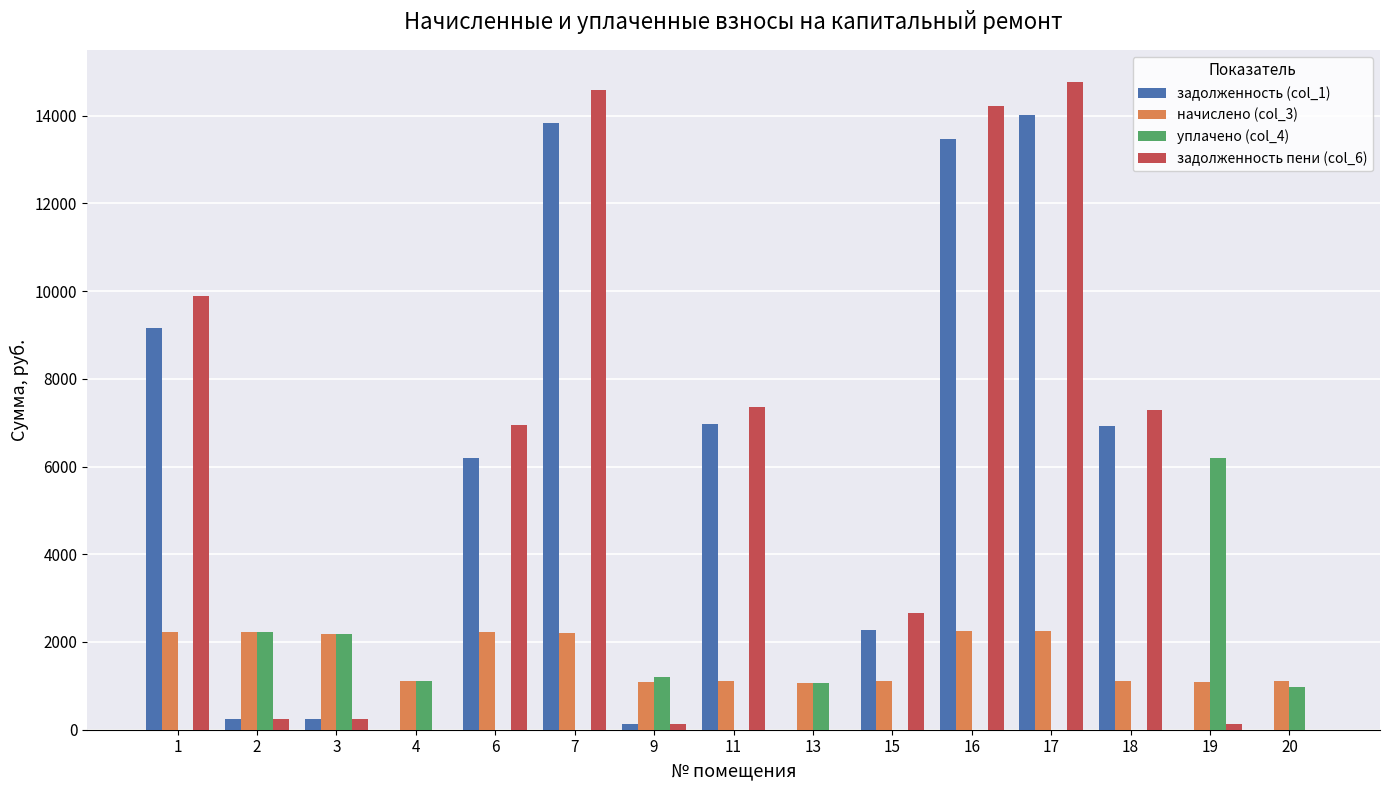

True or false: задолженность пени (col_6) has a value of 7349.1 at 11.

True